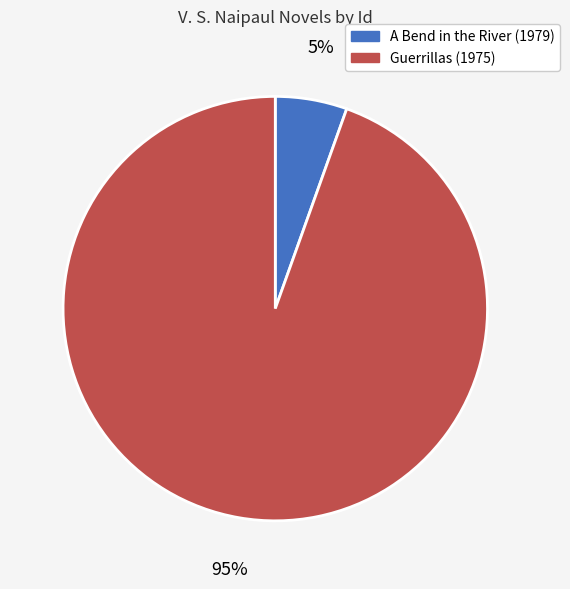

Count the number of slices in the pie.

2